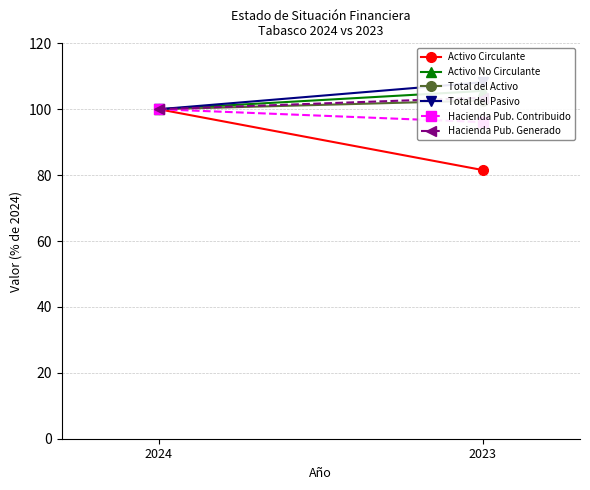

What is the value of the Hacienda Pub. Generado point at the 1st from the left?

100.0